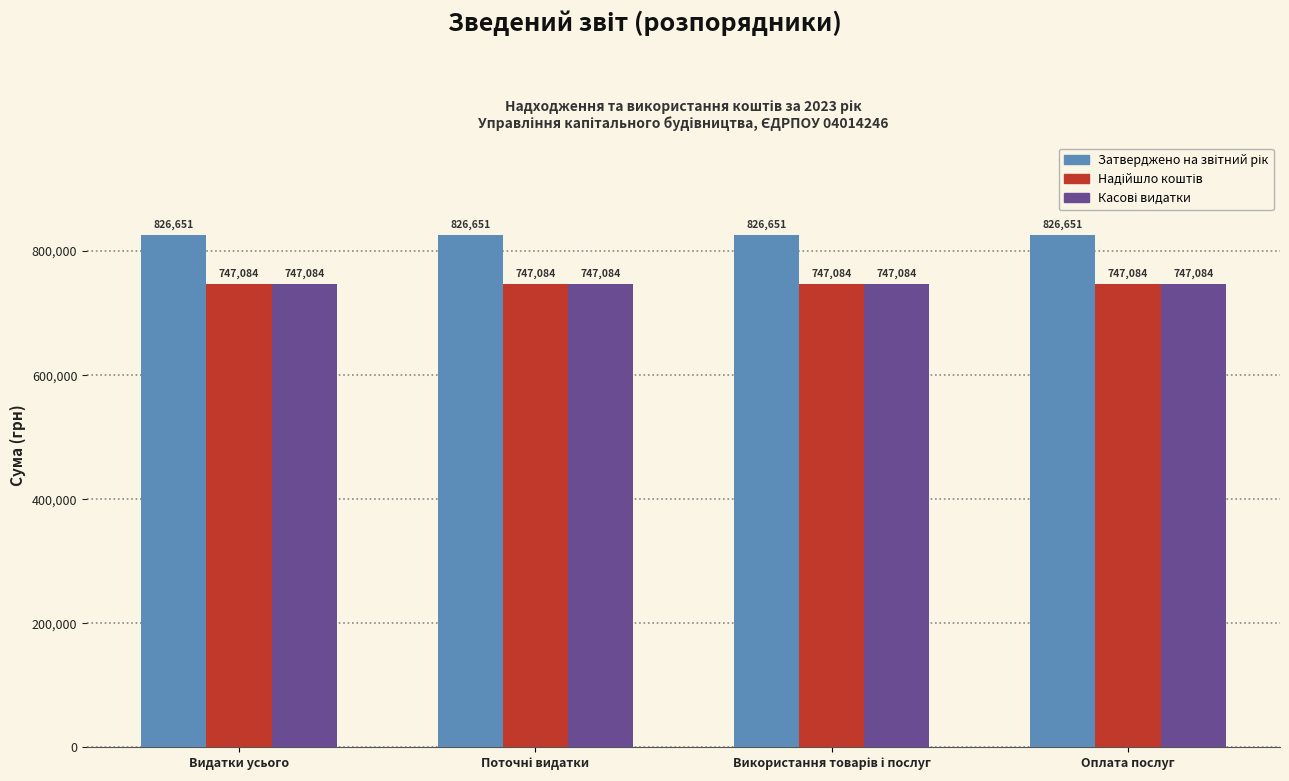

What is the greatest value displayed?

826651.0